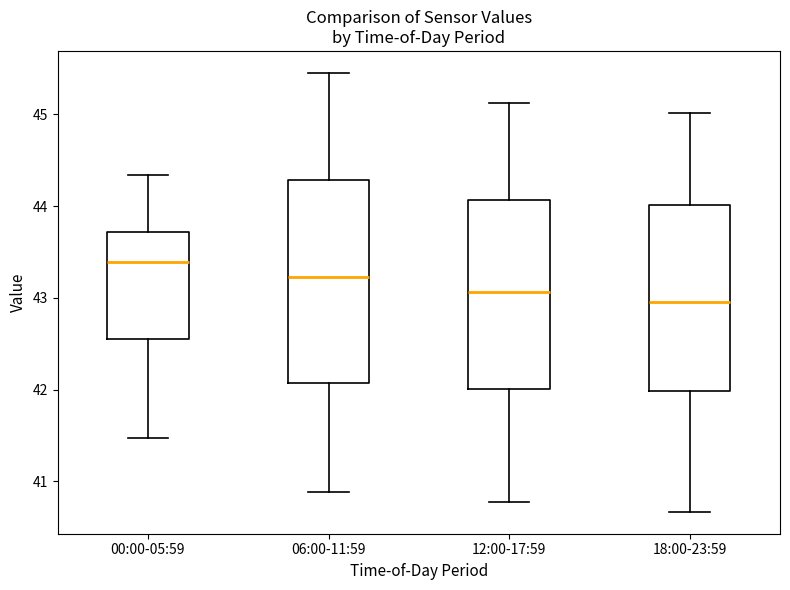

Comparing the boxes themselves (not the whiskers), which one is the tallest?

06:00-11:59